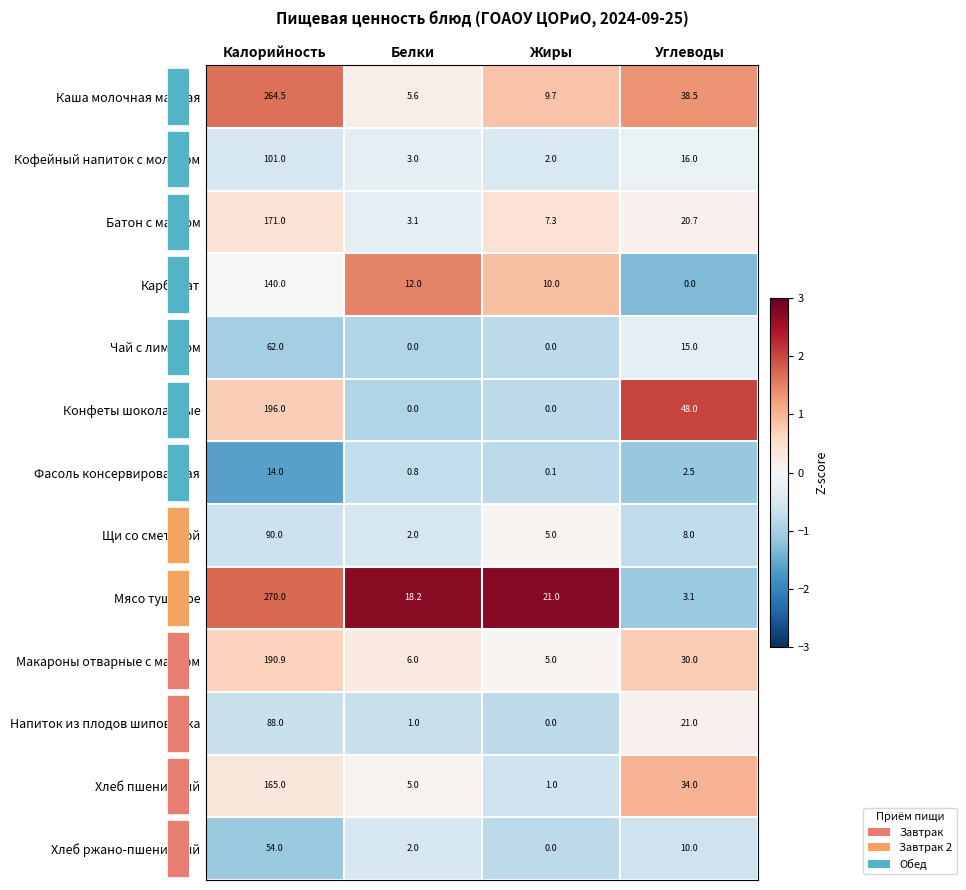

How many series are shown in this chart?

13